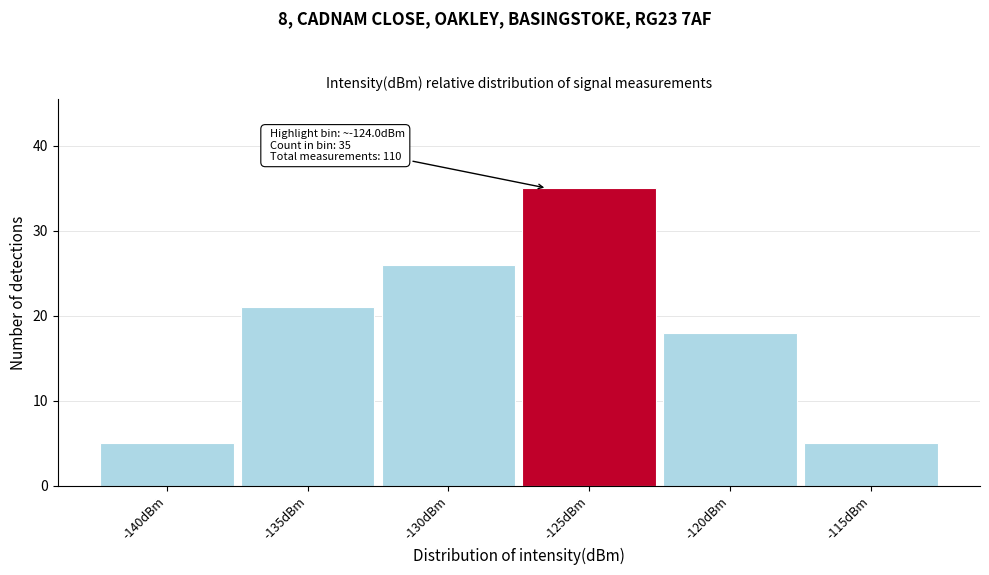

Reading left to right, extract all data points from this chart.

-140dBm=5	-135dBm=21	-130dBm=26	-125dBm=35	-120dBm=18	-115dBm=5